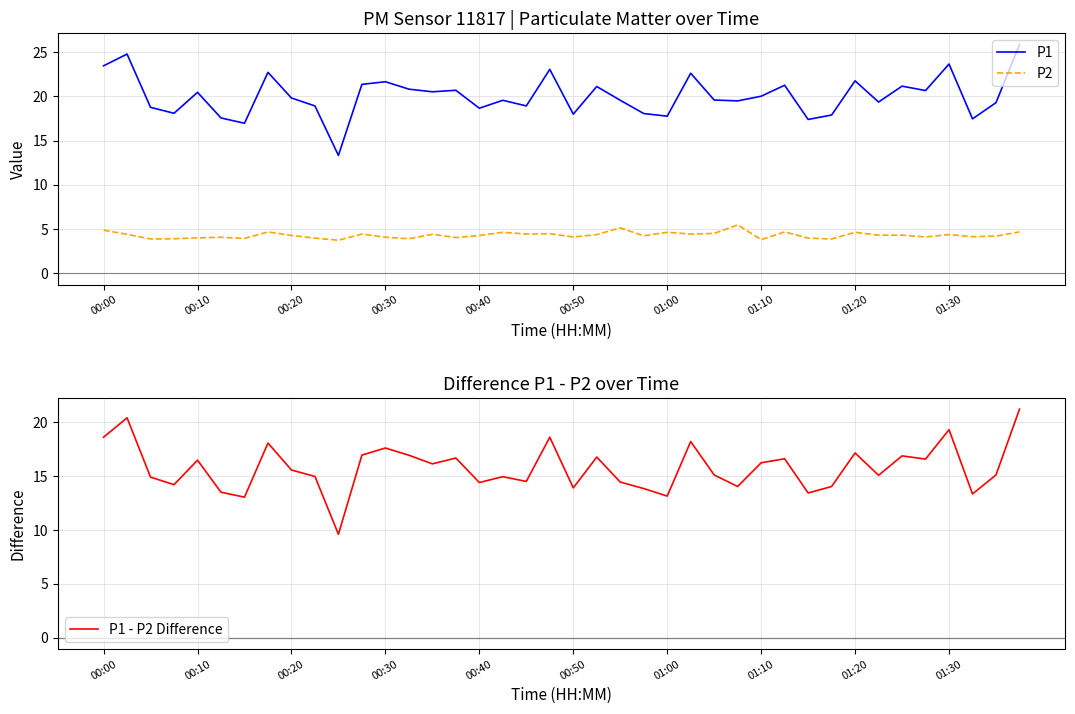

What is the value of the P2 point at the 10th from the left?

4.0